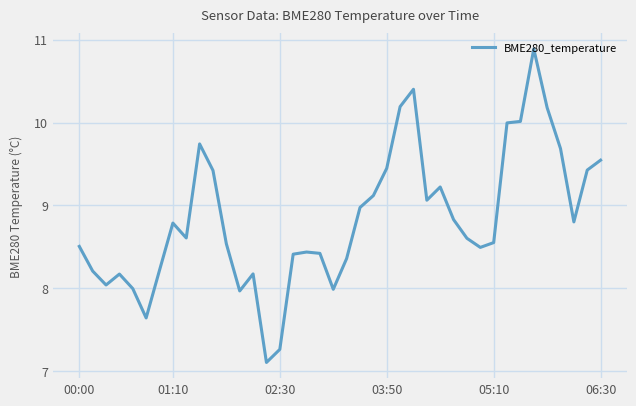

What is the difference between the maximum and minimum values?

3.8